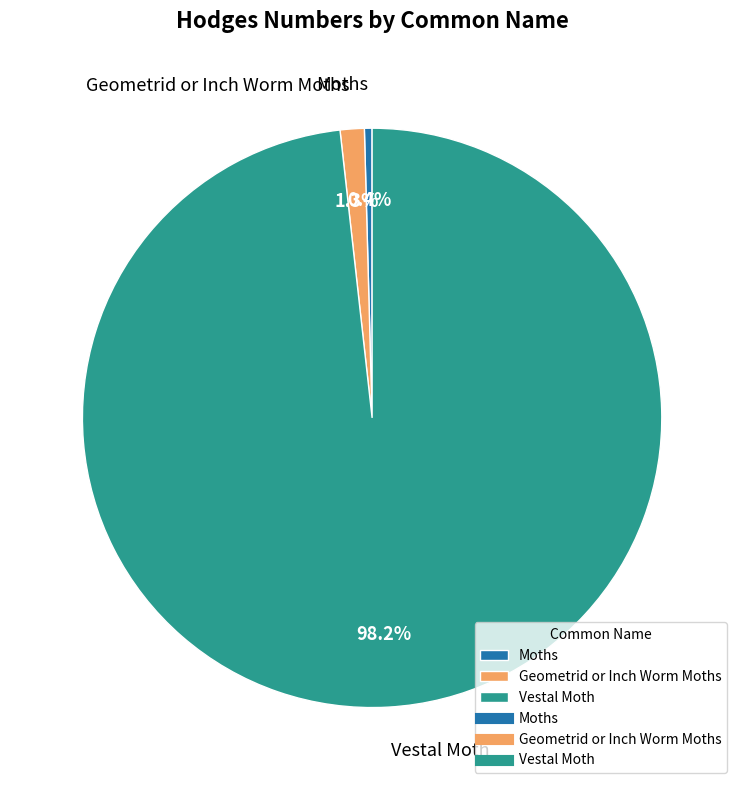

How many segments does this pie chart have?

3